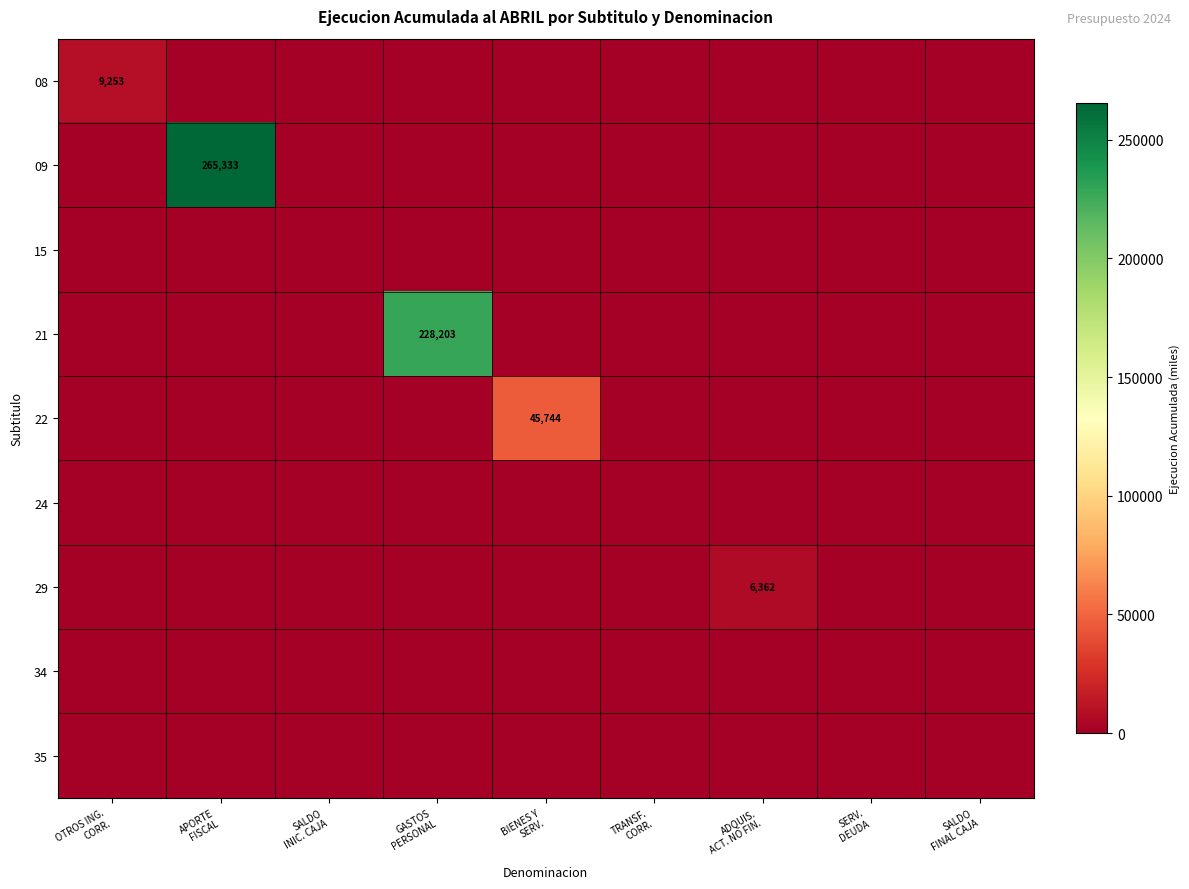

At OTROS ING. CORR., list the series in order from largest to smallest.

08, 09, 15, 21, 22, 24, 29, 34, 35